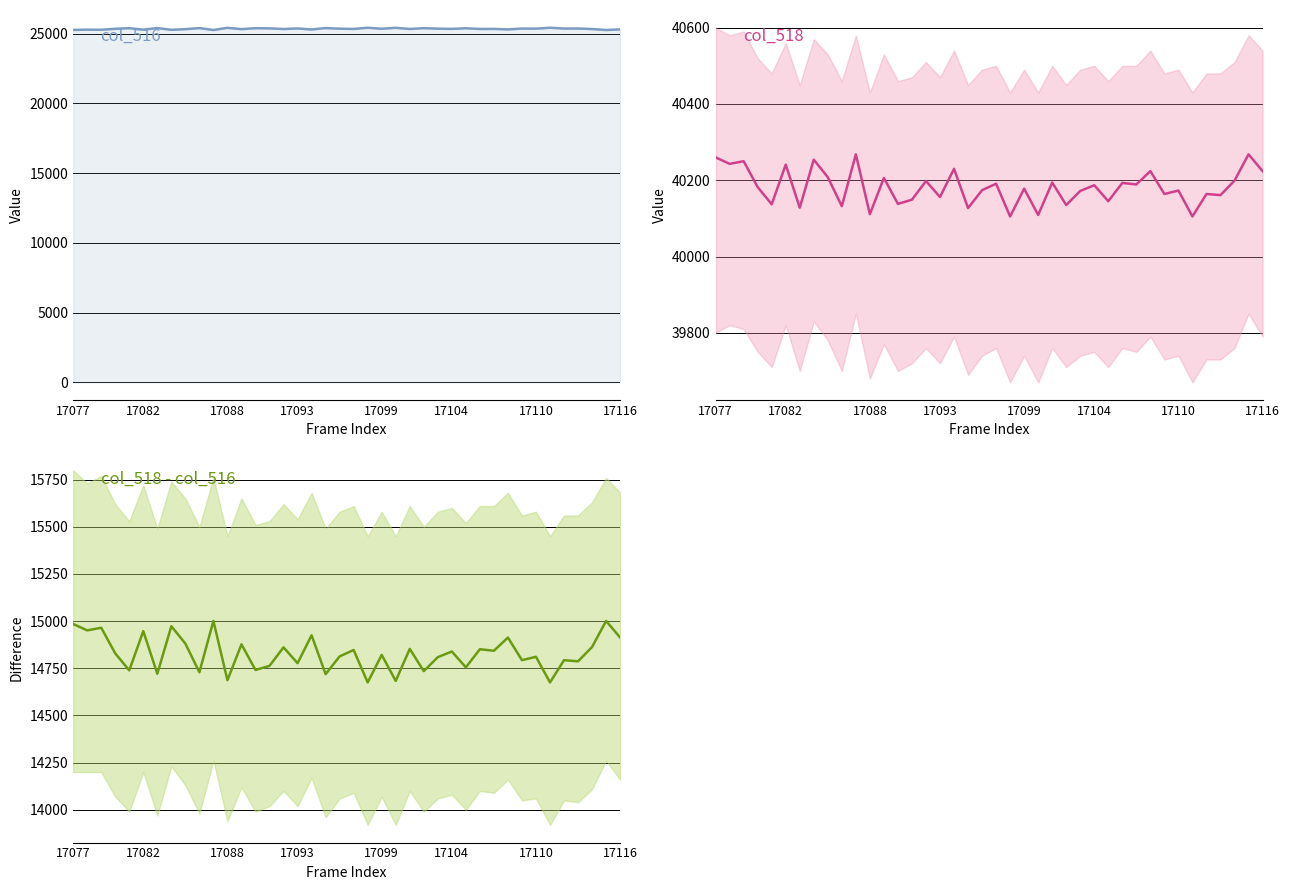

True or false: col_518 - col_516 has a value of 23853 at 8.

False